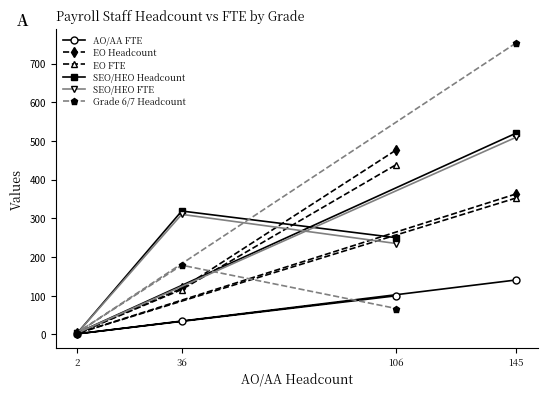

The value of AO/AA FTE at 106 is 131.7. True or false?

False